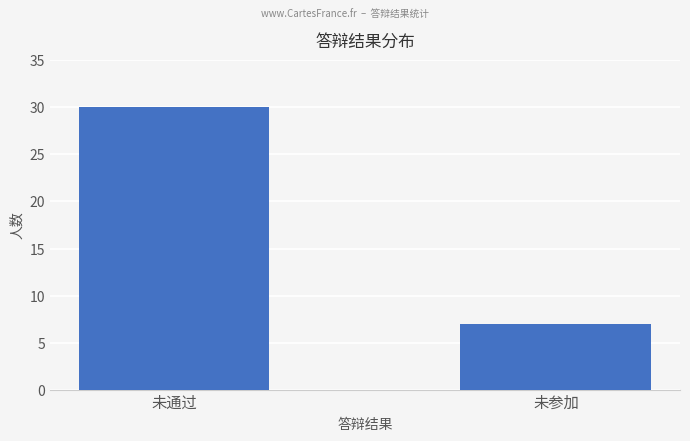

Where is the data nearest to the value 18?

未参加